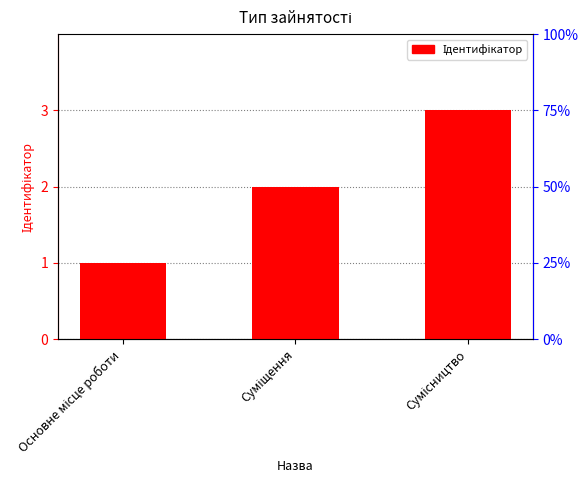

True or false: the data shows 1 at Суміщення.

False